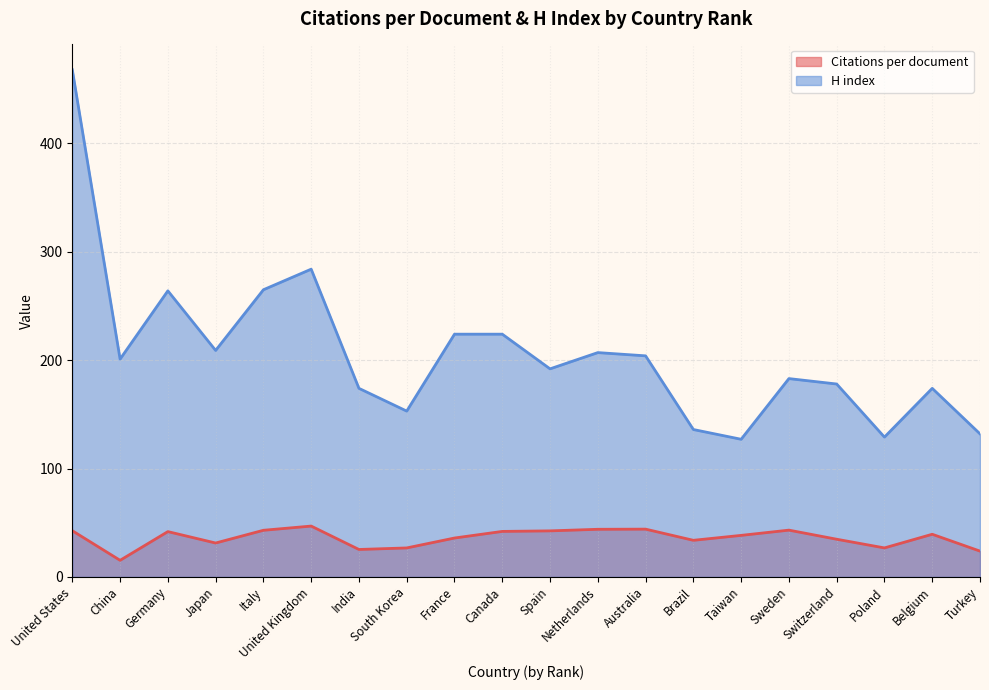

Which series has the largest total across all categories?

H index